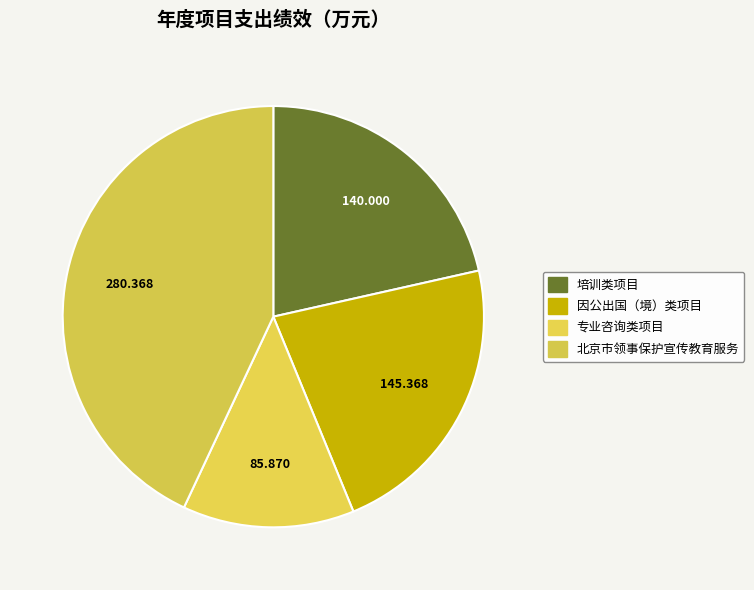

Which slice is the largest?

北京市领事保护宣传教育服务